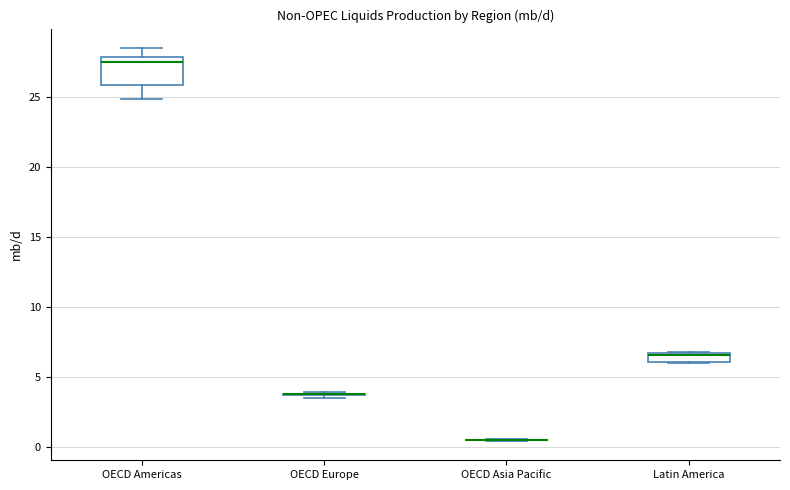

Which box is the tallest, from its lower edge to its upper edge?

OECD Americas